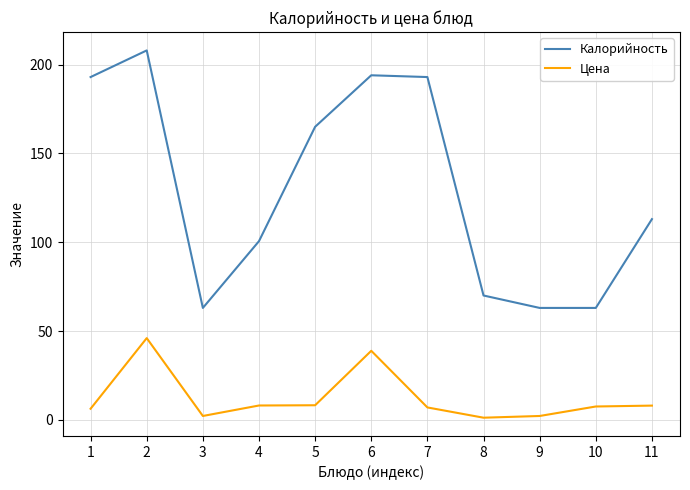

At 2, list the series in order from smallest to largest.

Цена, Калорийность